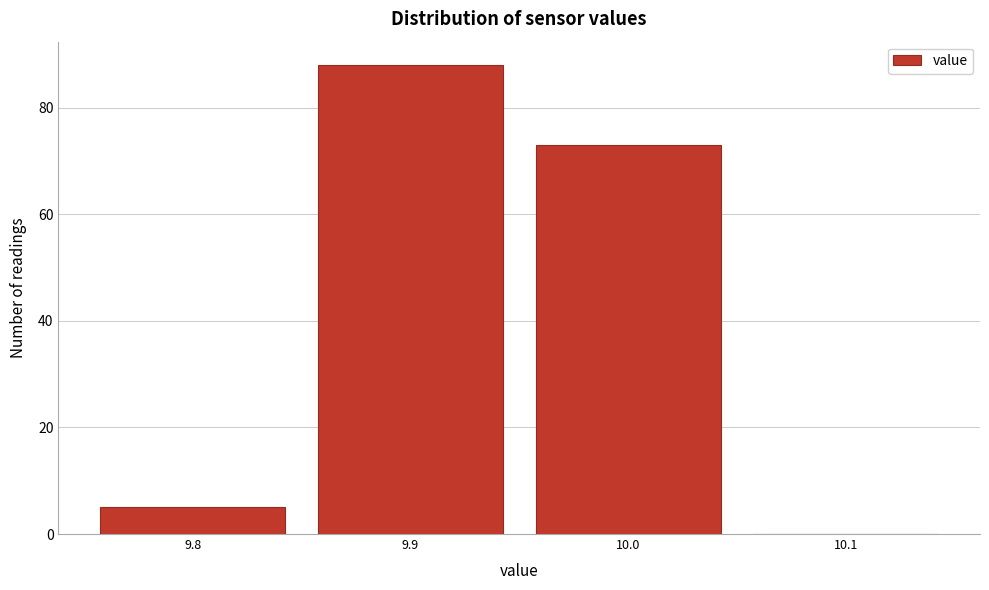

How tall is the bar that spans 9.85 to 9.95 on the x-axis? The values are not printed on the chart, so give them approximately, as read against the axis.

88